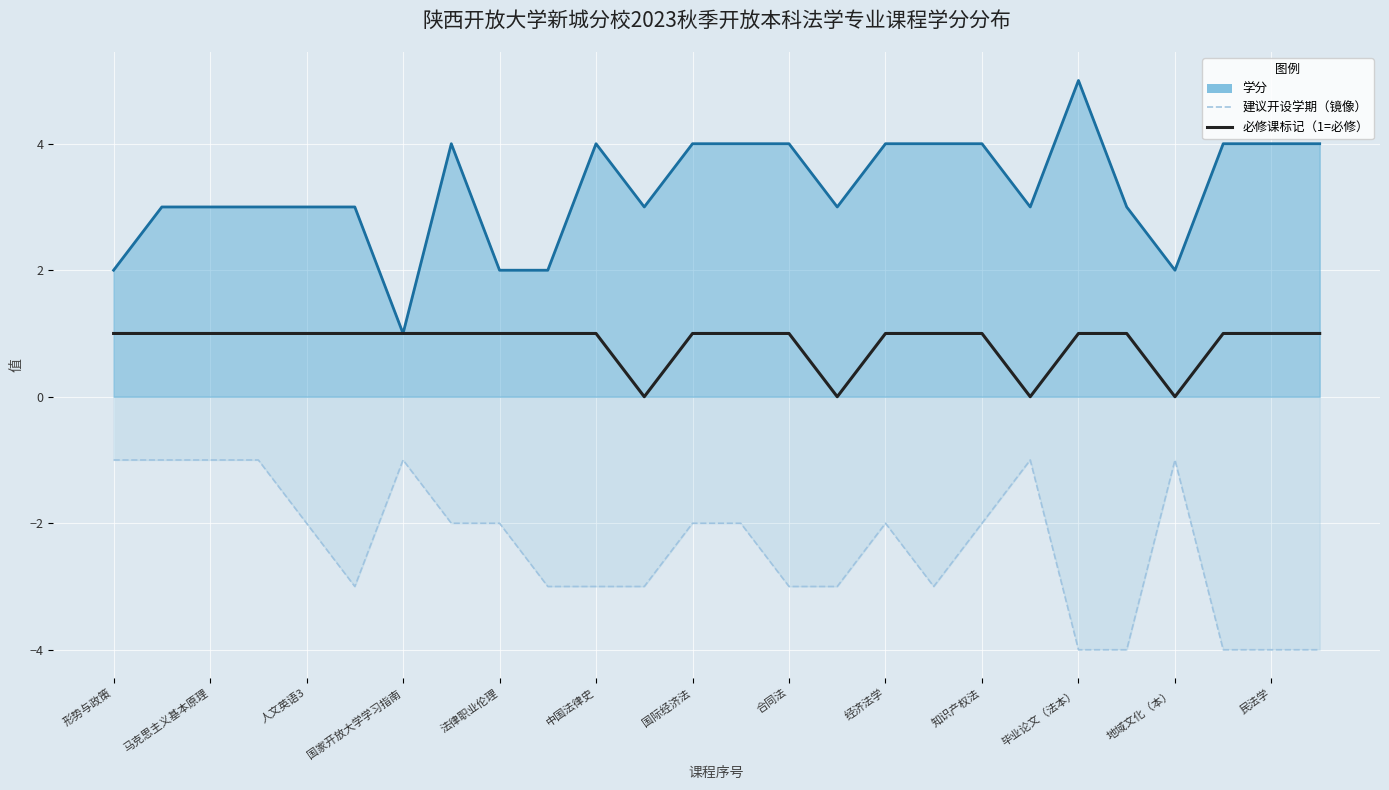

What is the approximate value of 建议开设学期（镜像） at 人文英语3?

-2